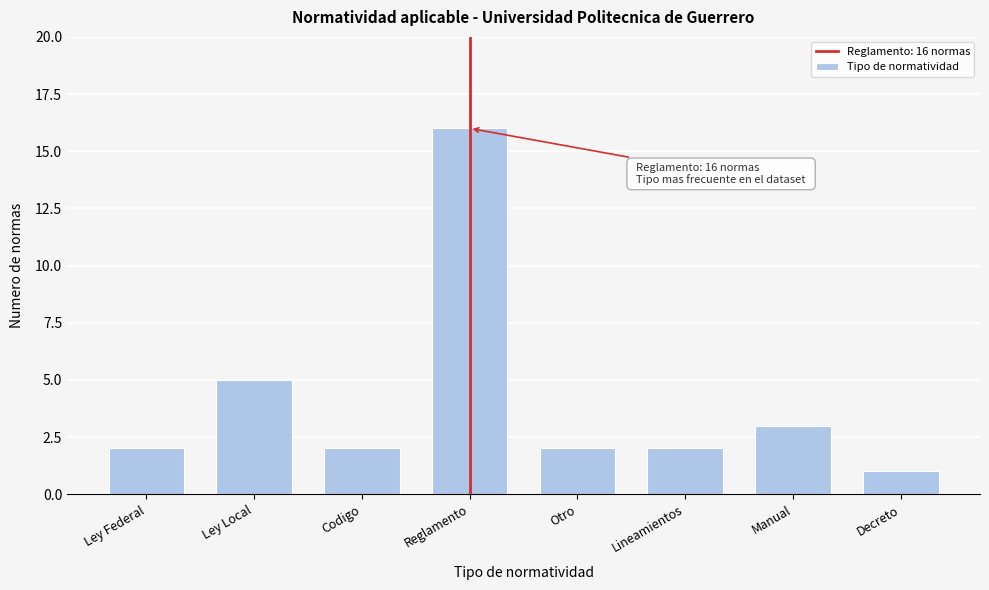

Reading left to right, what are all the values shown in this chart?

Ley Federal=2	Ley Local=5	Codigo=2	Reglamento=16	Otro=2	Lineamientos=2	Manual=3	Decreto=1